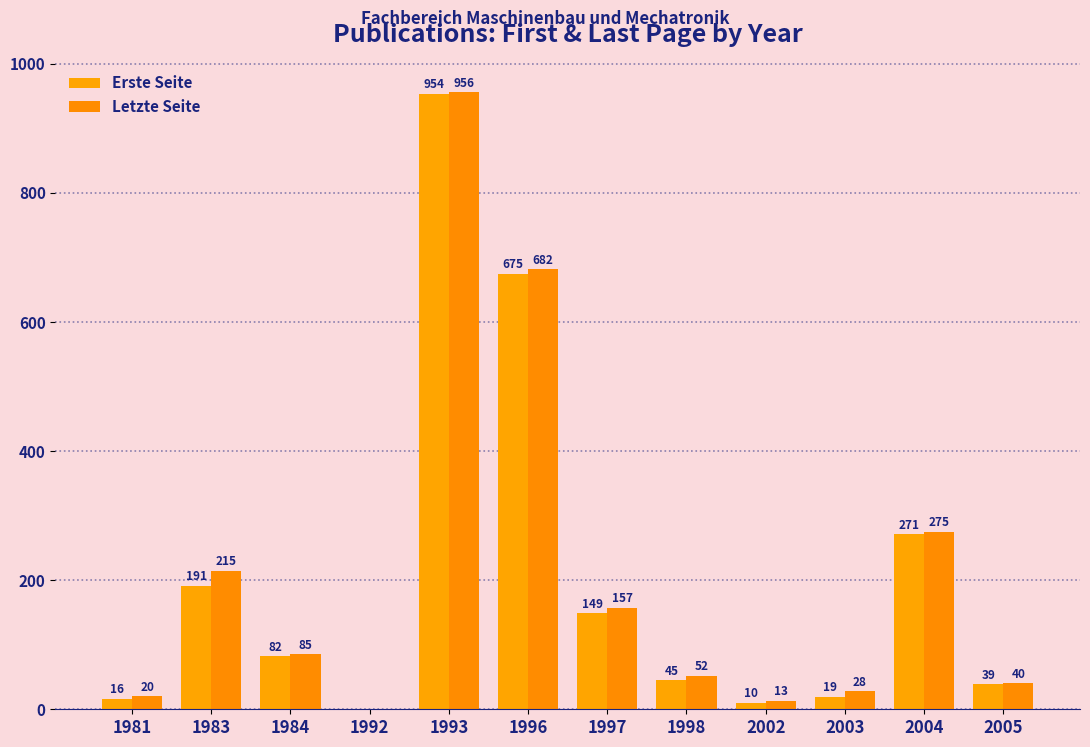

What is the difference between the maximum and minimum values in the Letzte Seite series?

956